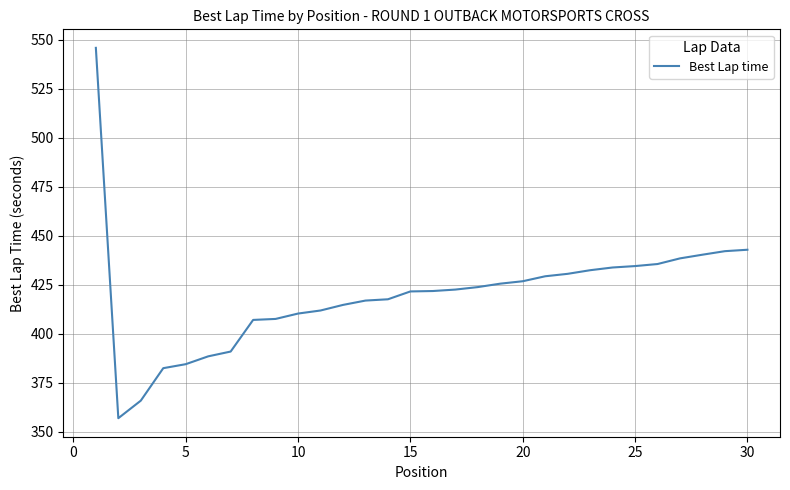

What is the difference between the maximum and minimum values?

189.2